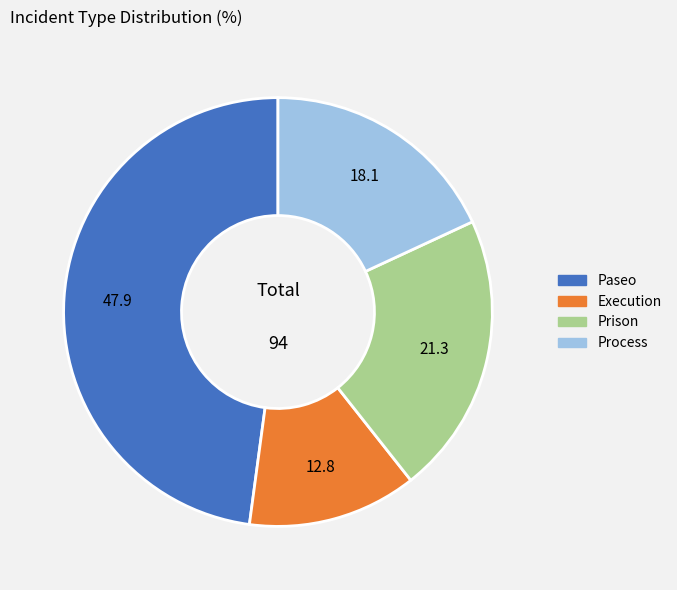

Rank the categories by value from lowest to highest.

Execution, Process, Prison, Paseo